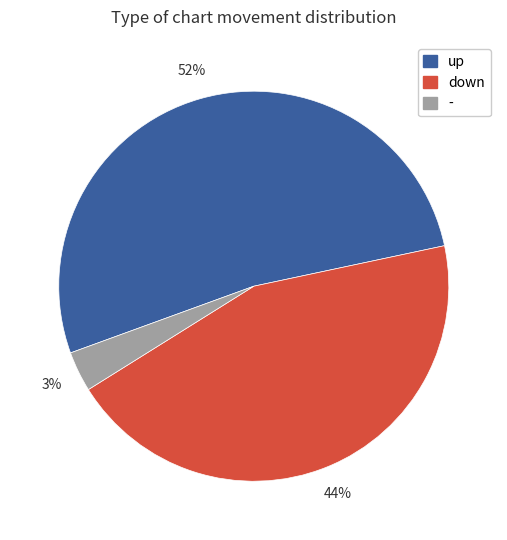

Is the sum of down and - greater than half?

No